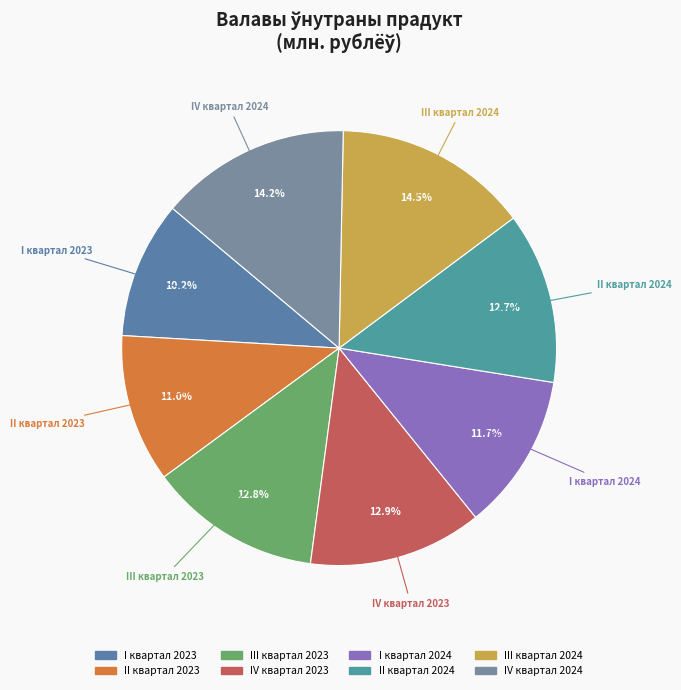

What is the smallest slice in the pie chart?

I квартал 2023